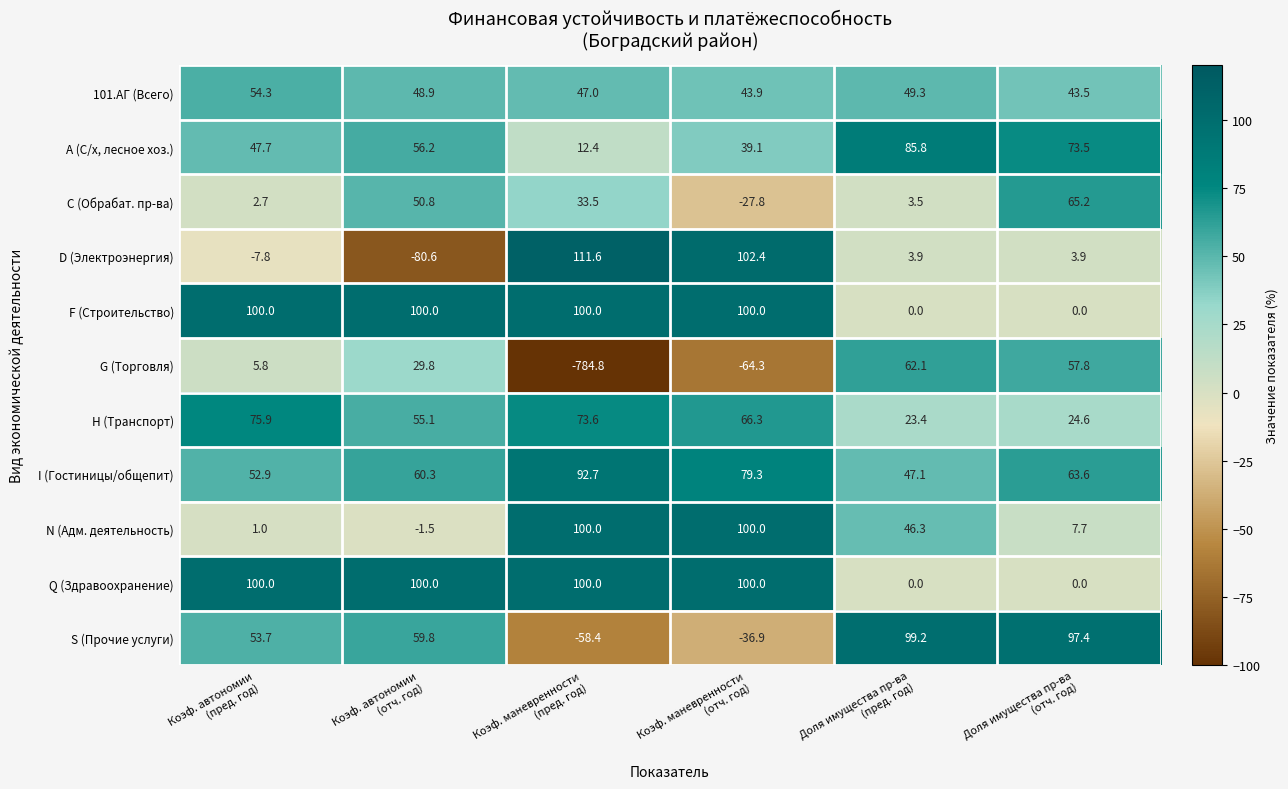

What is the maximum value shown in the chart?

111.6